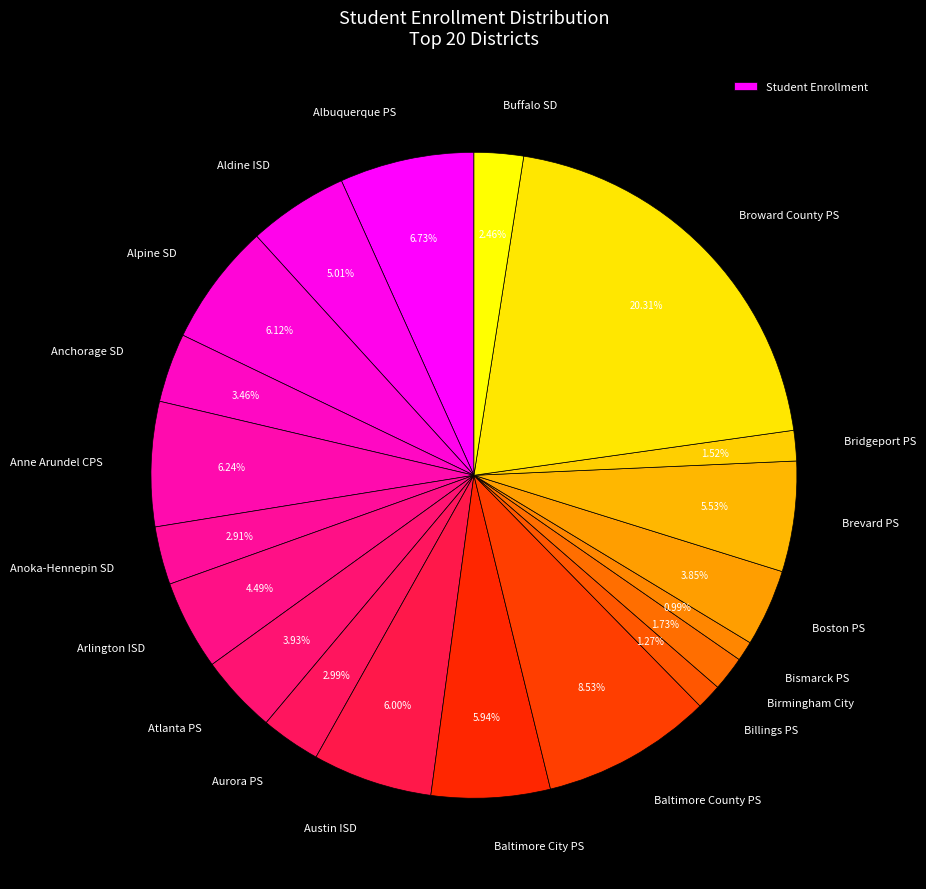

How many segments does this pie chart have?

20